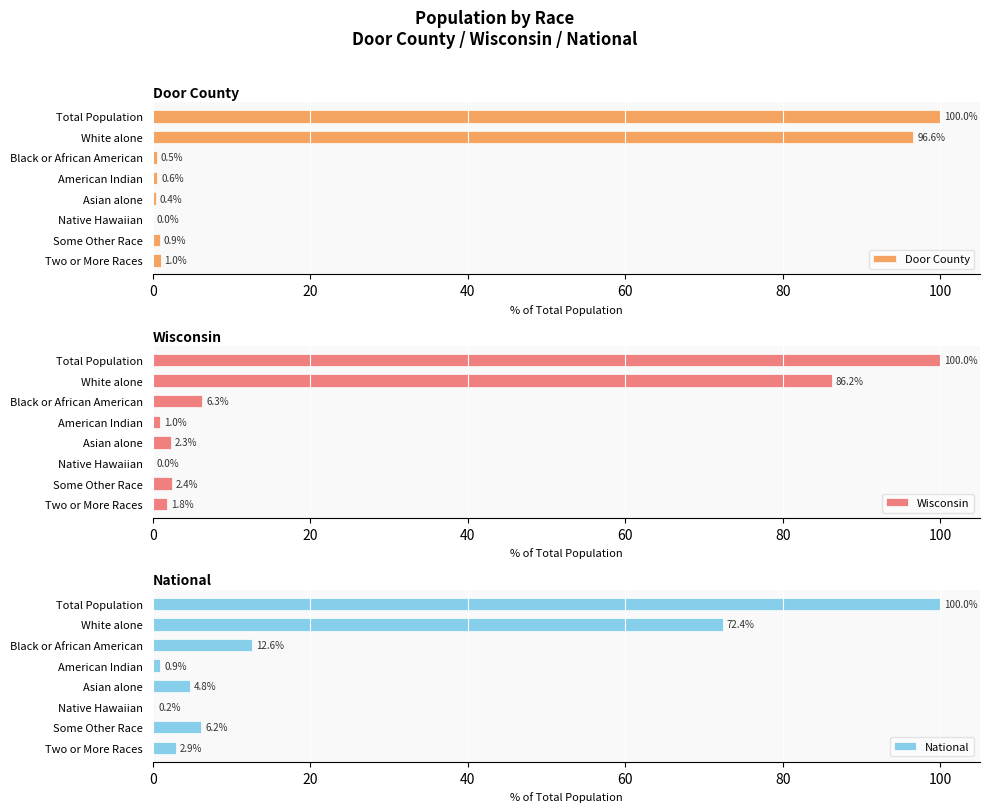

What value does the National series have at Some Other Race?

6.2